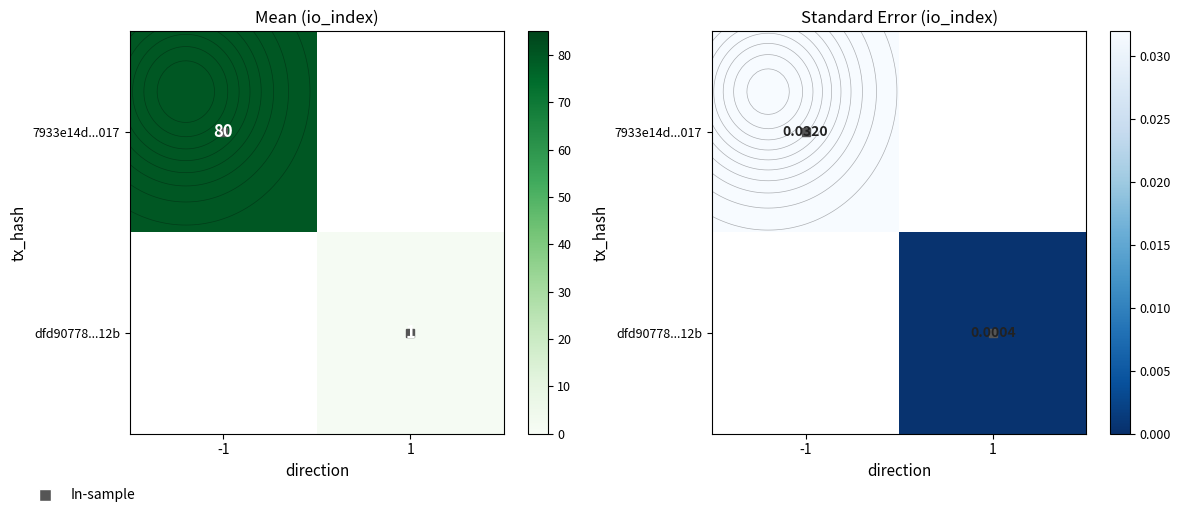

How many values in 7933e14d...017 are above zero?

1